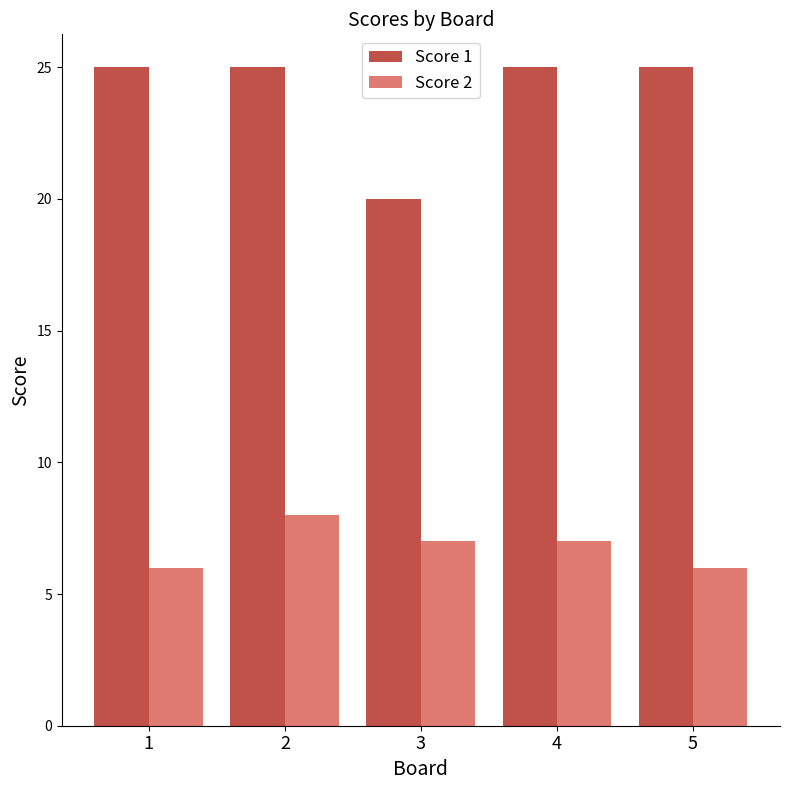

True or false: Score 1 has a value of 25 at 1.

True